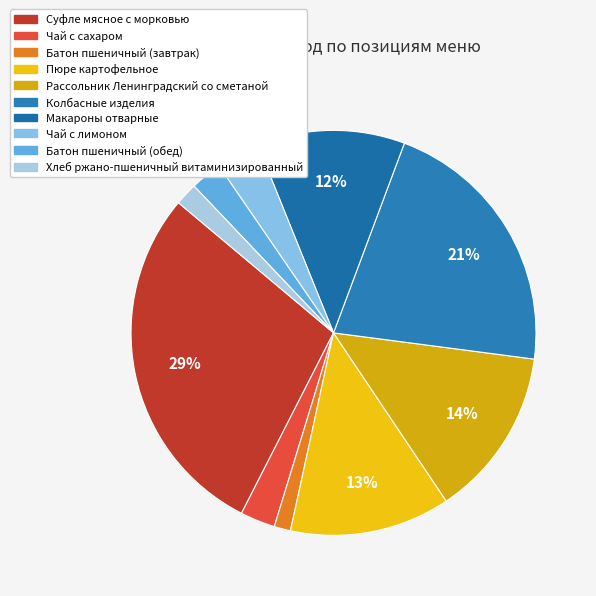

How many slices are in this pie chart?

10